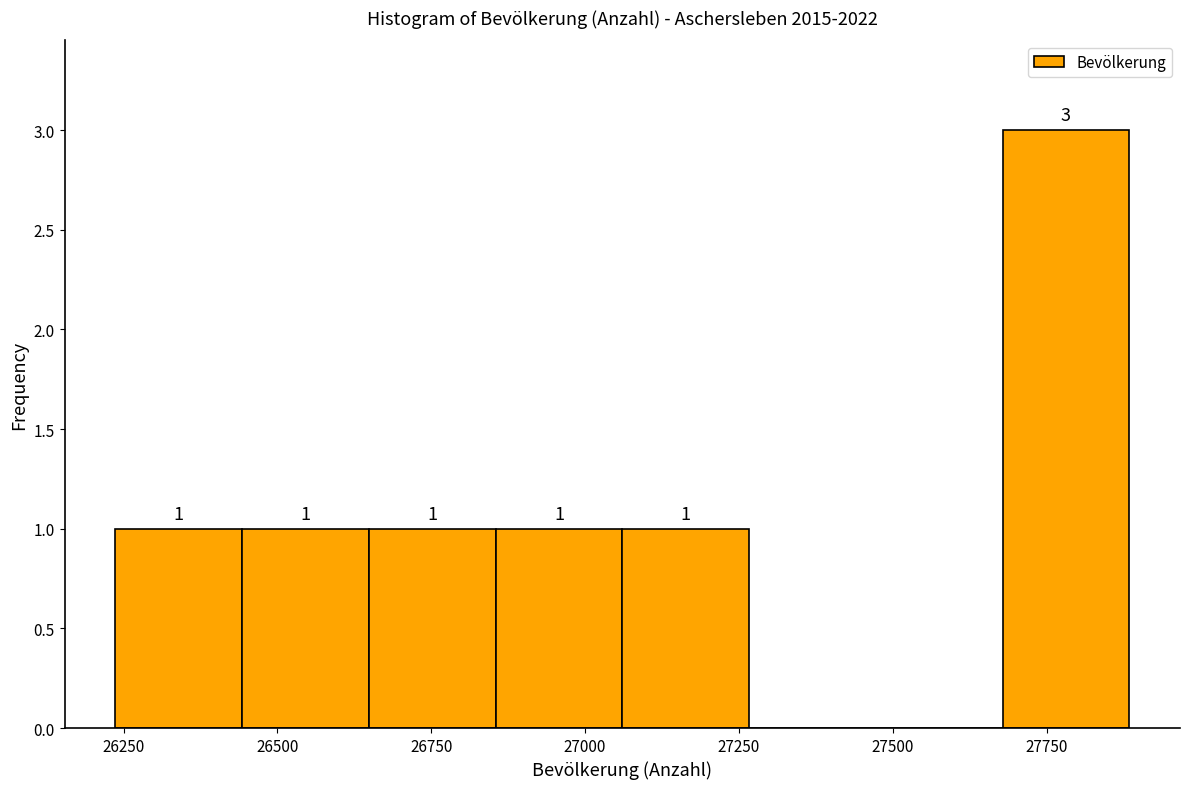

Over which range of the x-axis is the bar tallest?

27700 to 27900